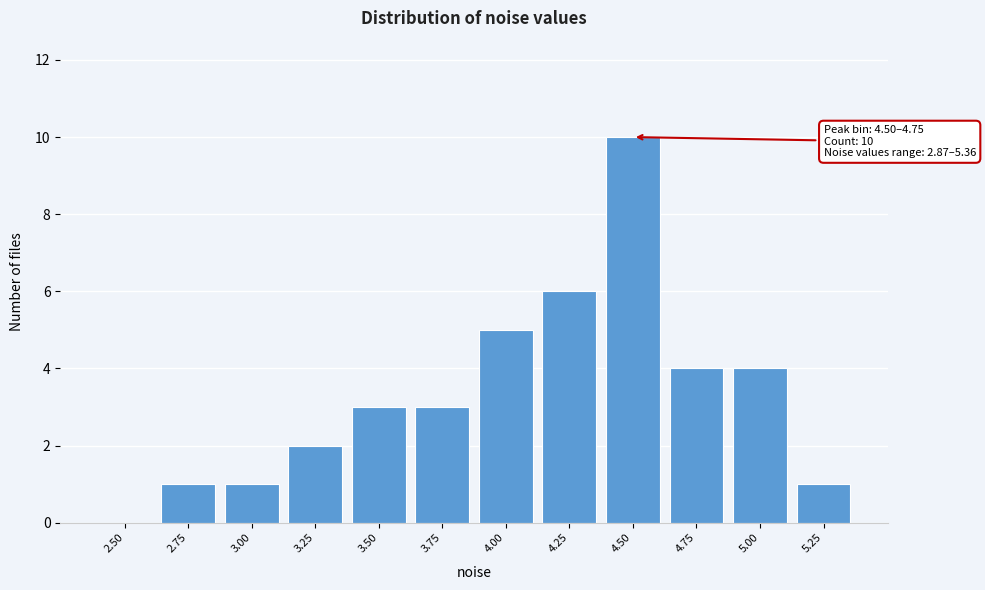

Reading left to right, extract all data points from this chart.

2.50=0	2.75=1	3.00=1	3.25=2	3.50=3	3.75=3	4.00=5	4.25=6	4.50=10	4.75=4	5.00=4	5.25=1